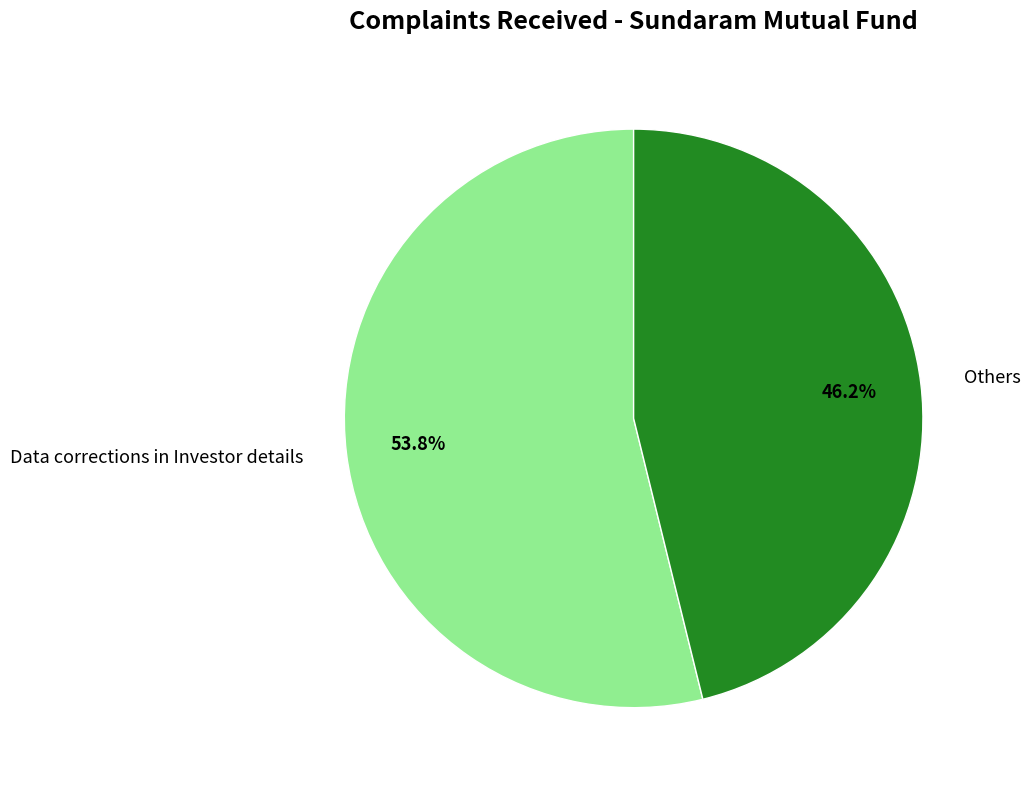

Combined, what portion of the pie is Data corrections in Investor details and Others?

100.0%